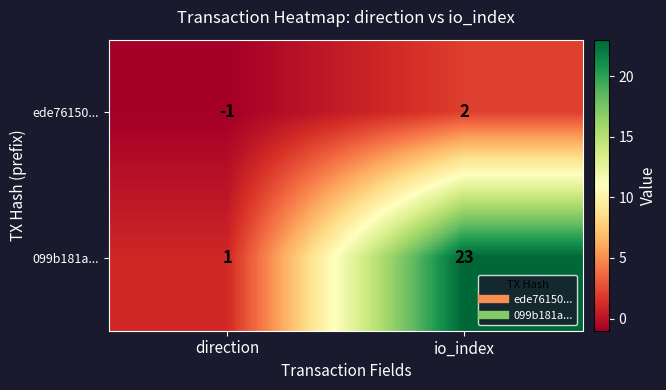

Is the value of ede76150... at direction greater than the value of 099b181a... at io_index?

No